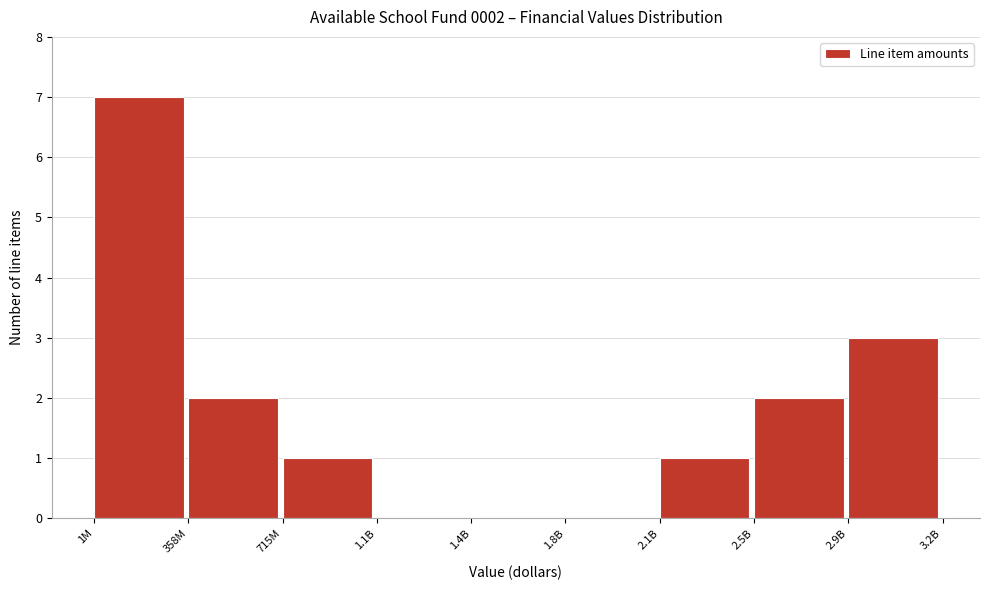

Reading left to right, list all the values displayed in this chart.

1M=7	358M=2	715M=1	1.1B=0	1.4B=0	1.8B=0	2.1B=1	2.5B=2	2.9B=3